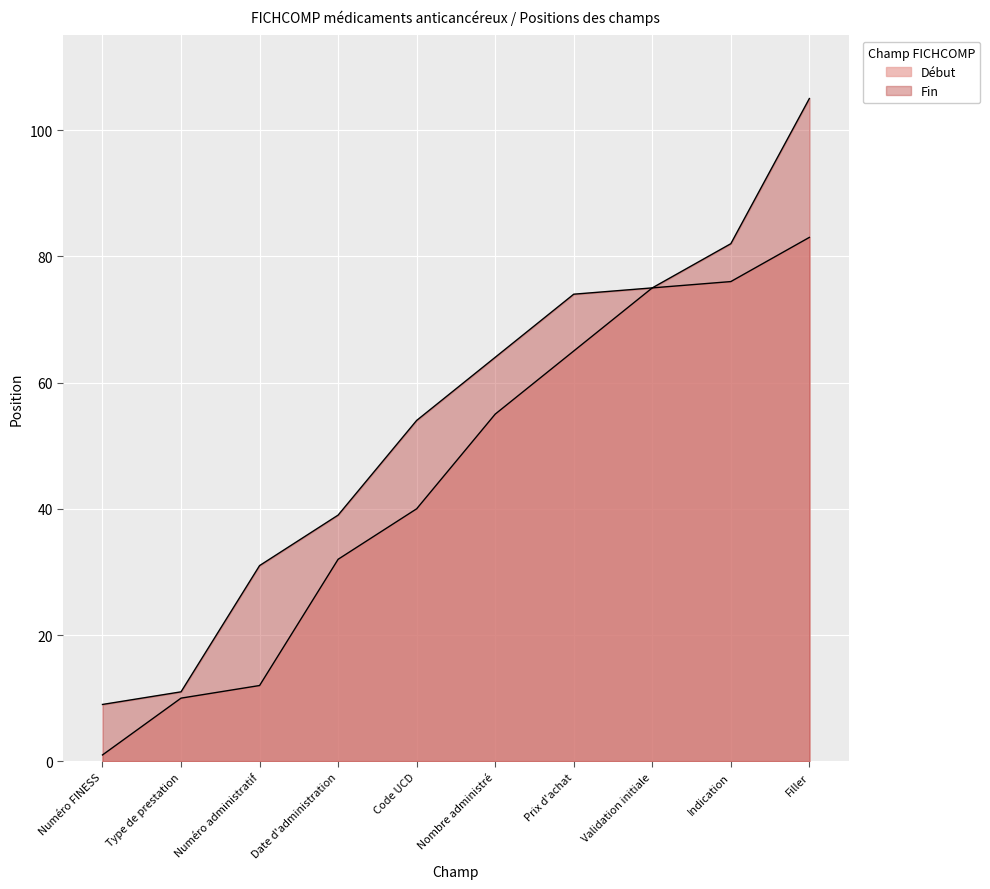

What is the average value of the Début series?

45